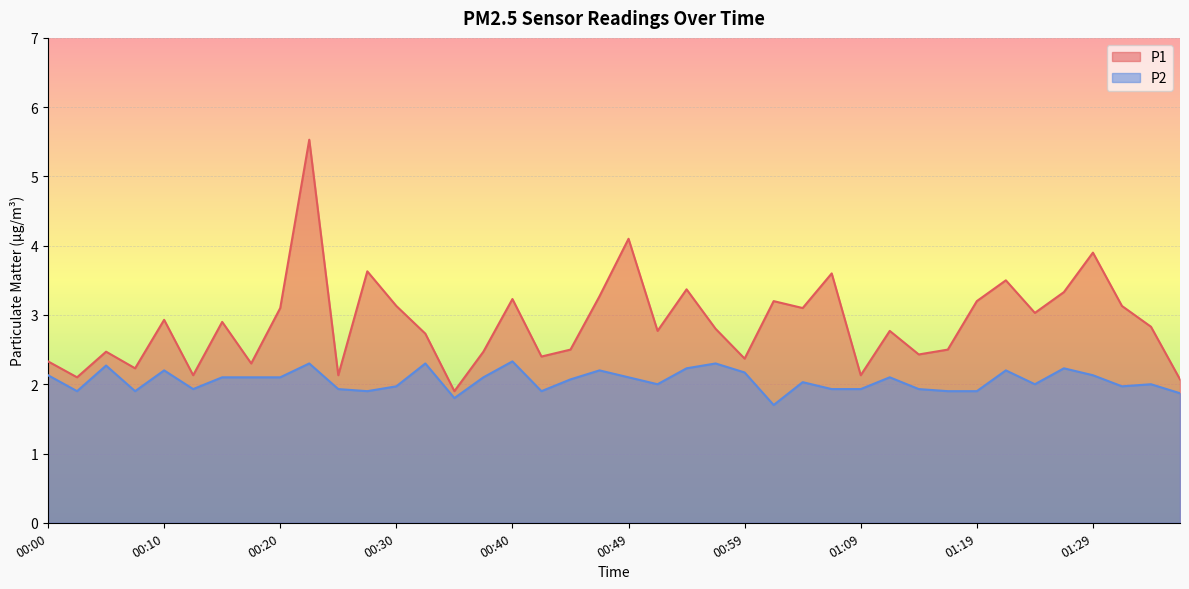

Which label corresponds to the smallest value in the chart?

01:02